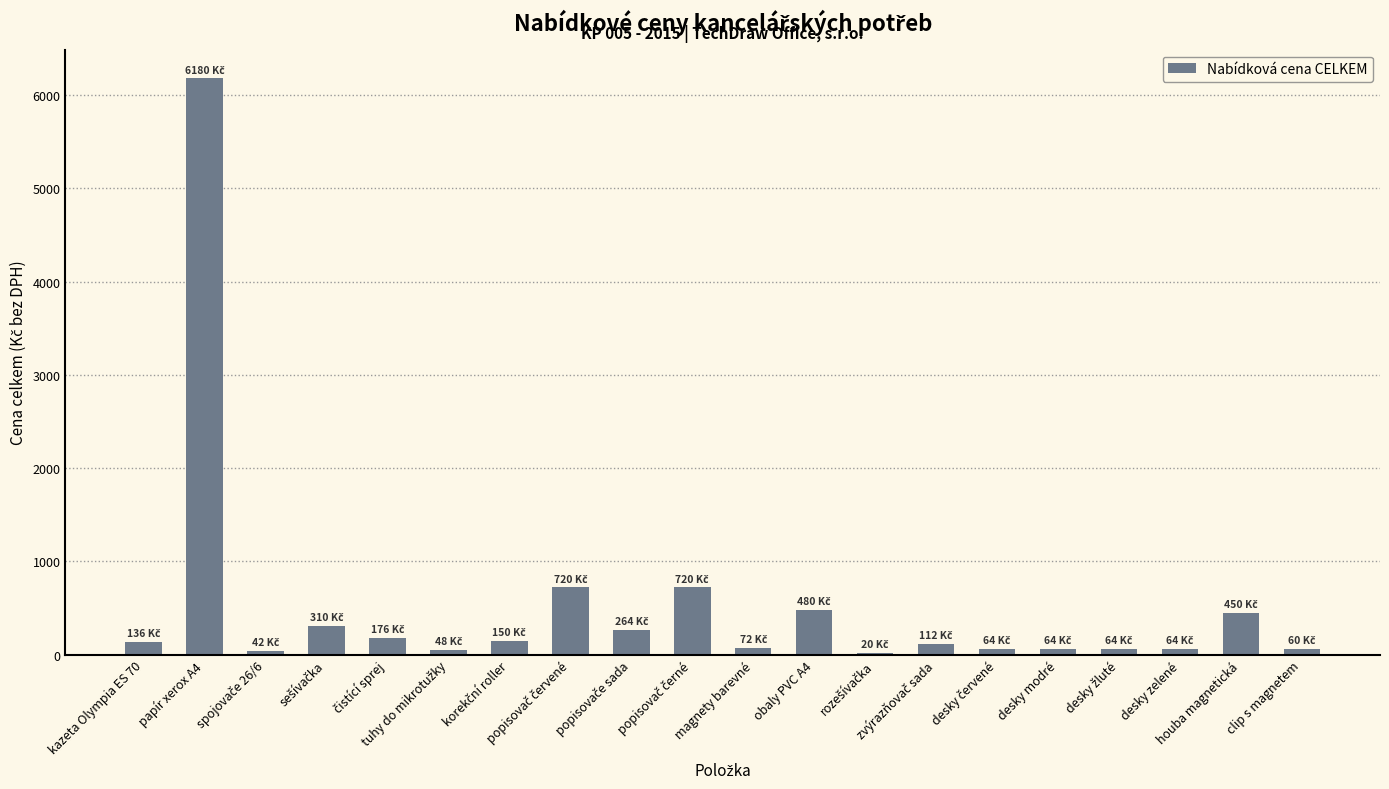

What is the value of the 12th bar from the left?

480.0